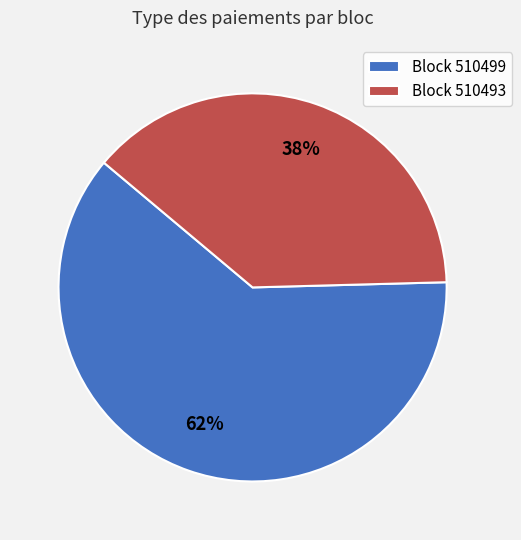

Is the sum of Block 510493 and Block 510499 greater than half?

Yes